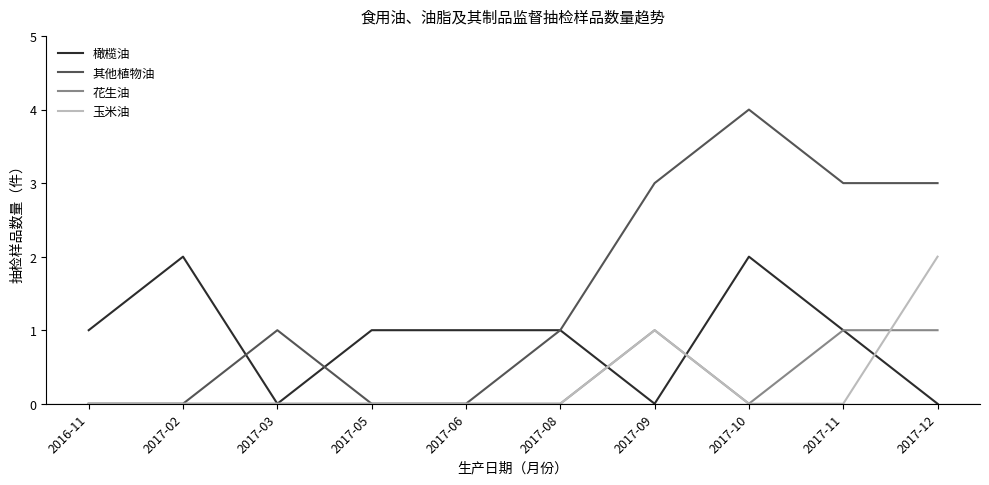

The 花生油 series shows 1 at 2017-12. True or false?

True